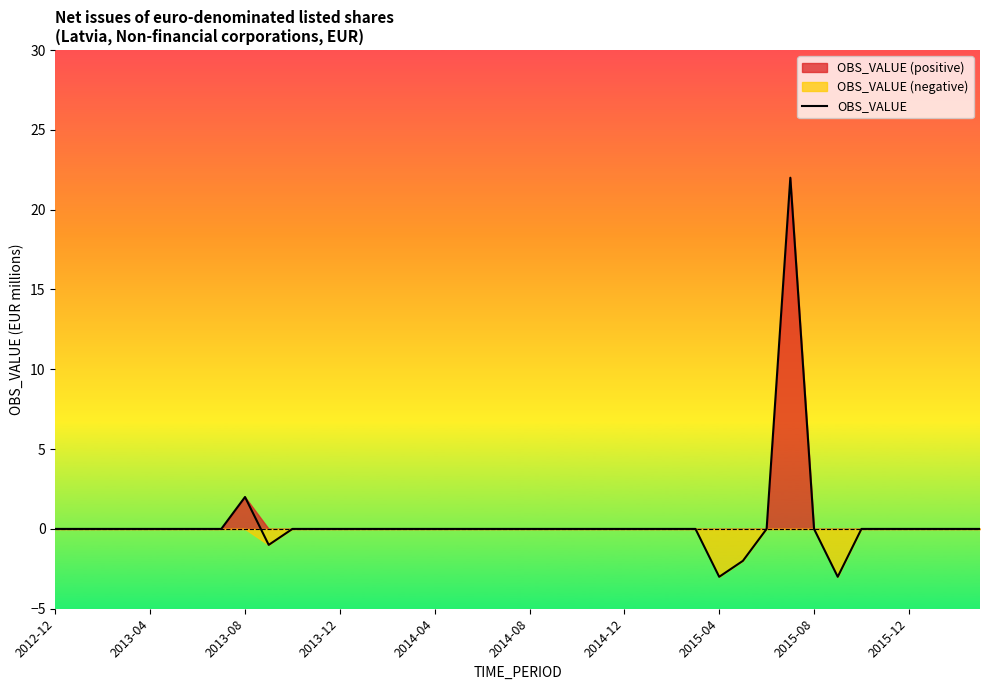

How many values are above zero?

2